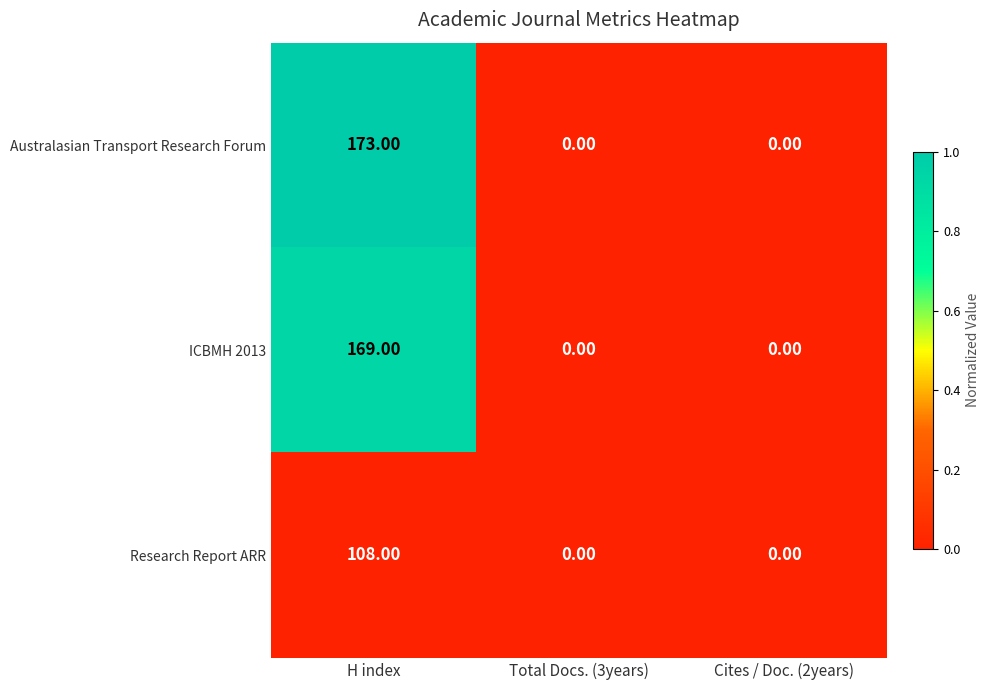

List the series in order of their peak value, lowest first.

Research Report ARR, ICBMH 2013, Australasian Transport Research Forum